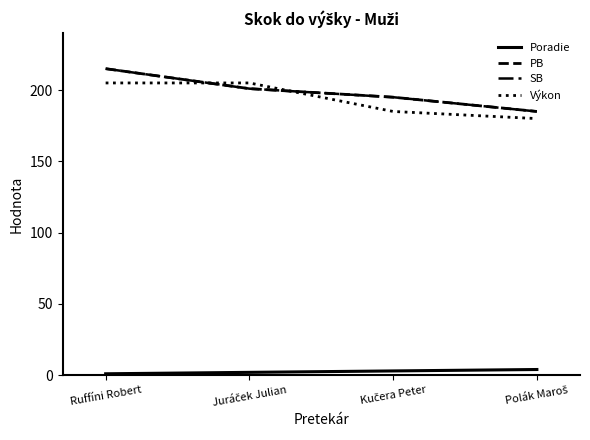

Is this an area chart (filled region under the line)?

No